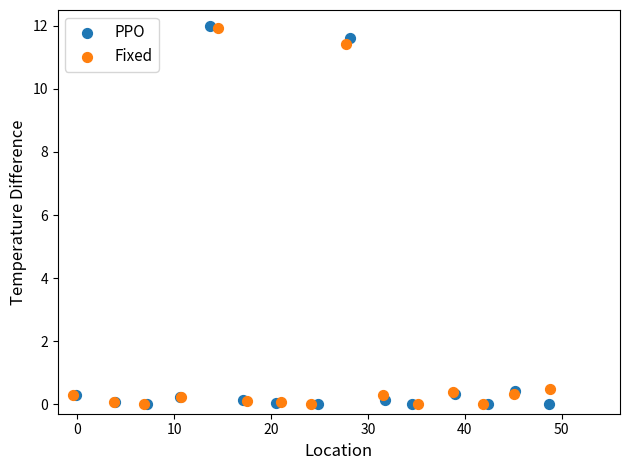

What are all the series names shown in the legend?

PPO, Fixed